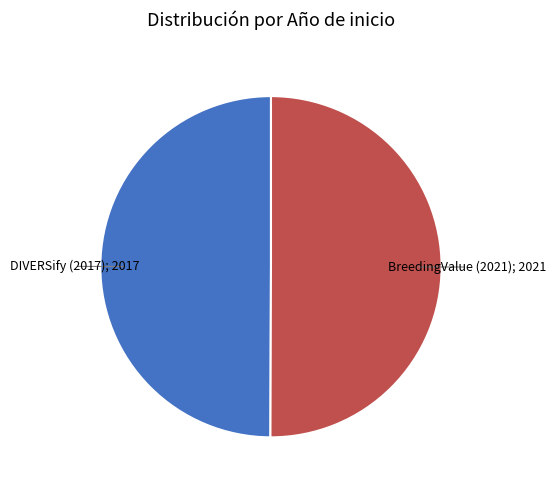

Rank the categories by value from highest to lowest.

BreedingValue (2021), DIVERSify (2017)